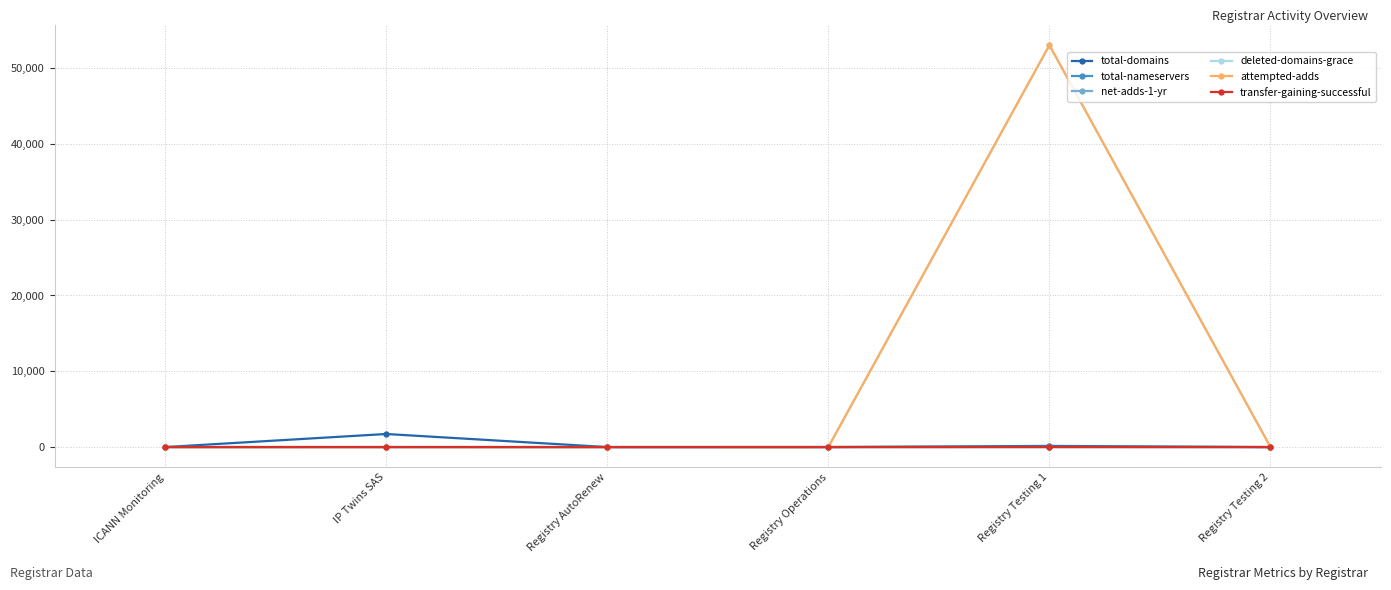

After their last crossing, which series has the higher values: net-adds-1-yr or transfer-gaining-successful?

transfer-gaining-successful